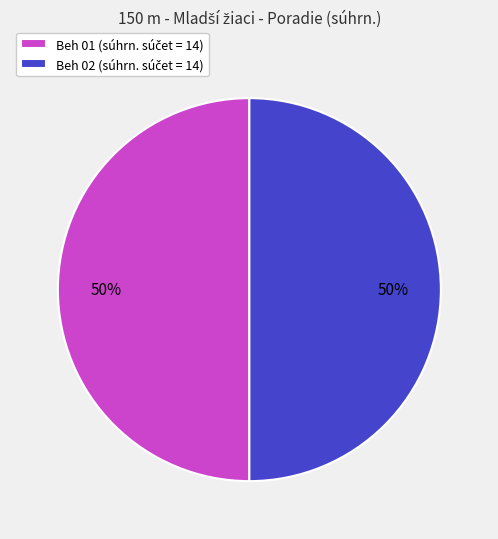

To the nearest percent, what is the average slice percentage?

50%